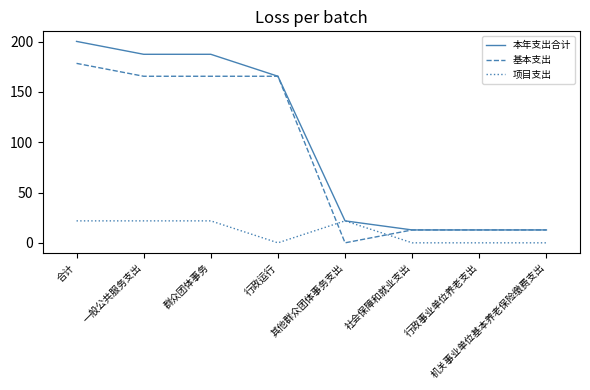

Which label corresponds to the largest value in the chart?

合计